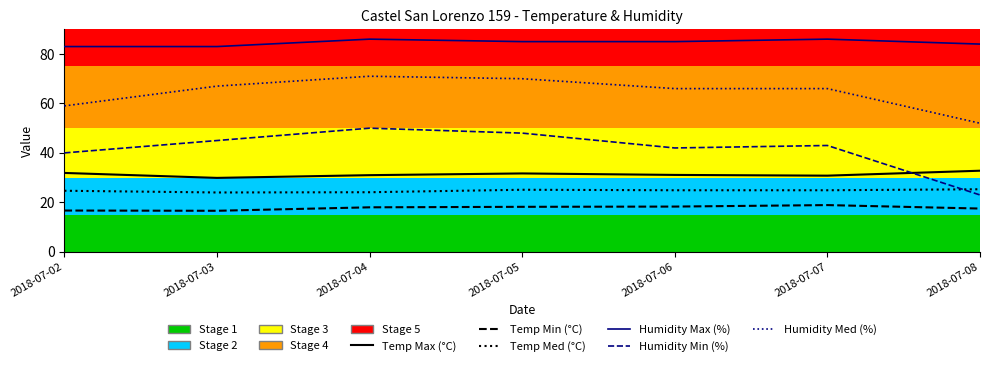

What value does the Temp Med (°C) series have at 2018-07-06?

24.9